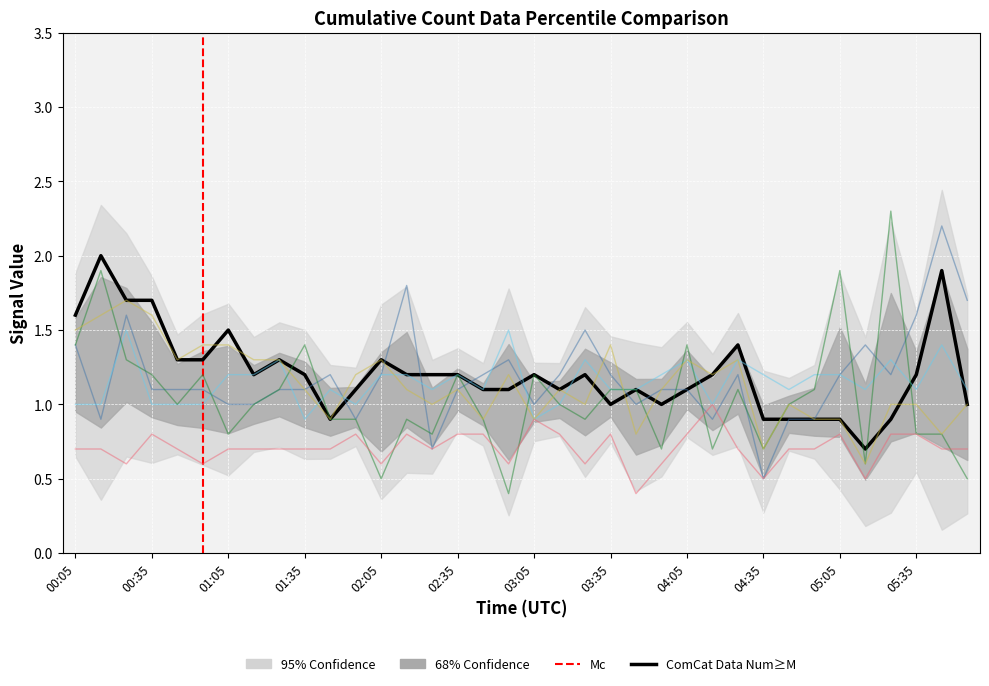

How many series are shown in this chart?

6